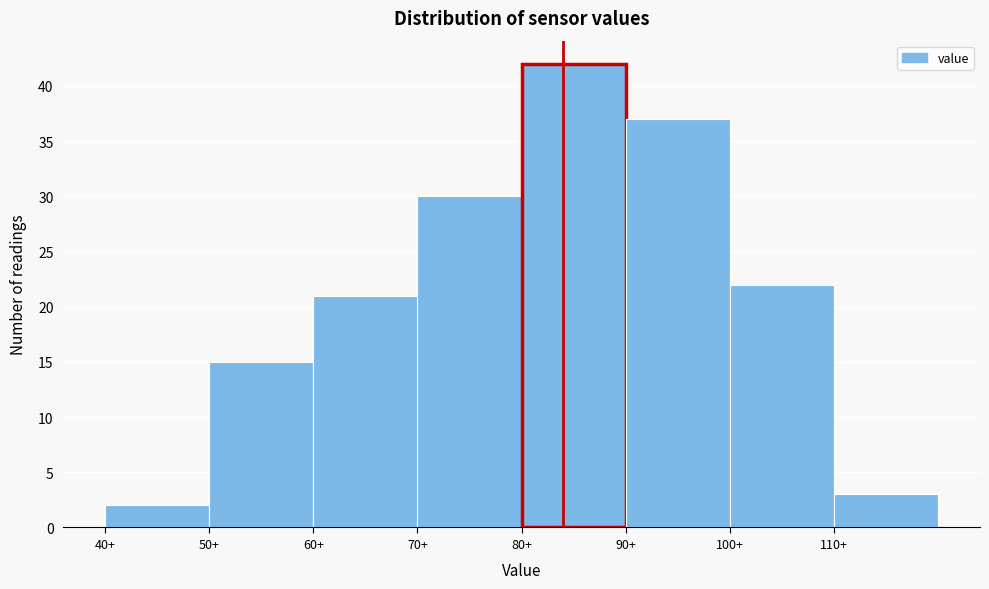

How tall is the bar that spans 100 to 110 on the x-axis? The values are not printed on the chart, so give them approximately, as read against the axis.

22